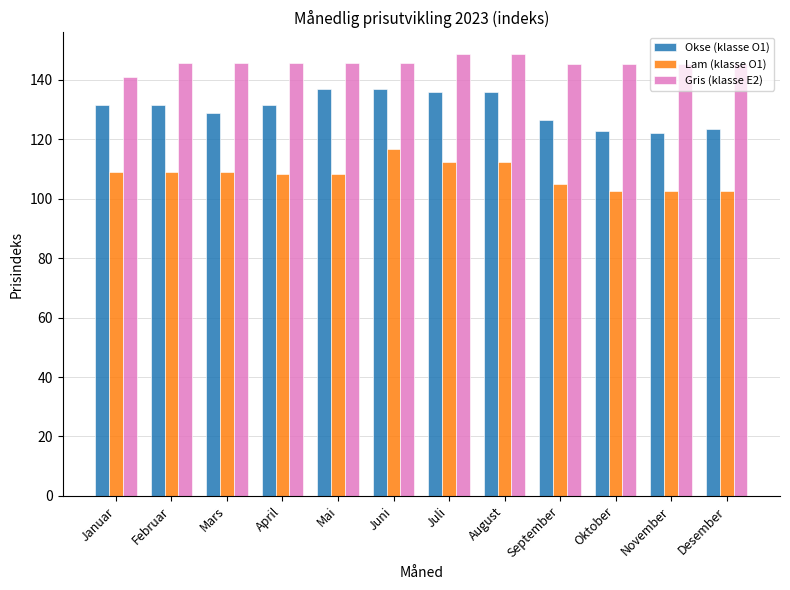

What is the spread (max minus min) of values at Desember?

42.8